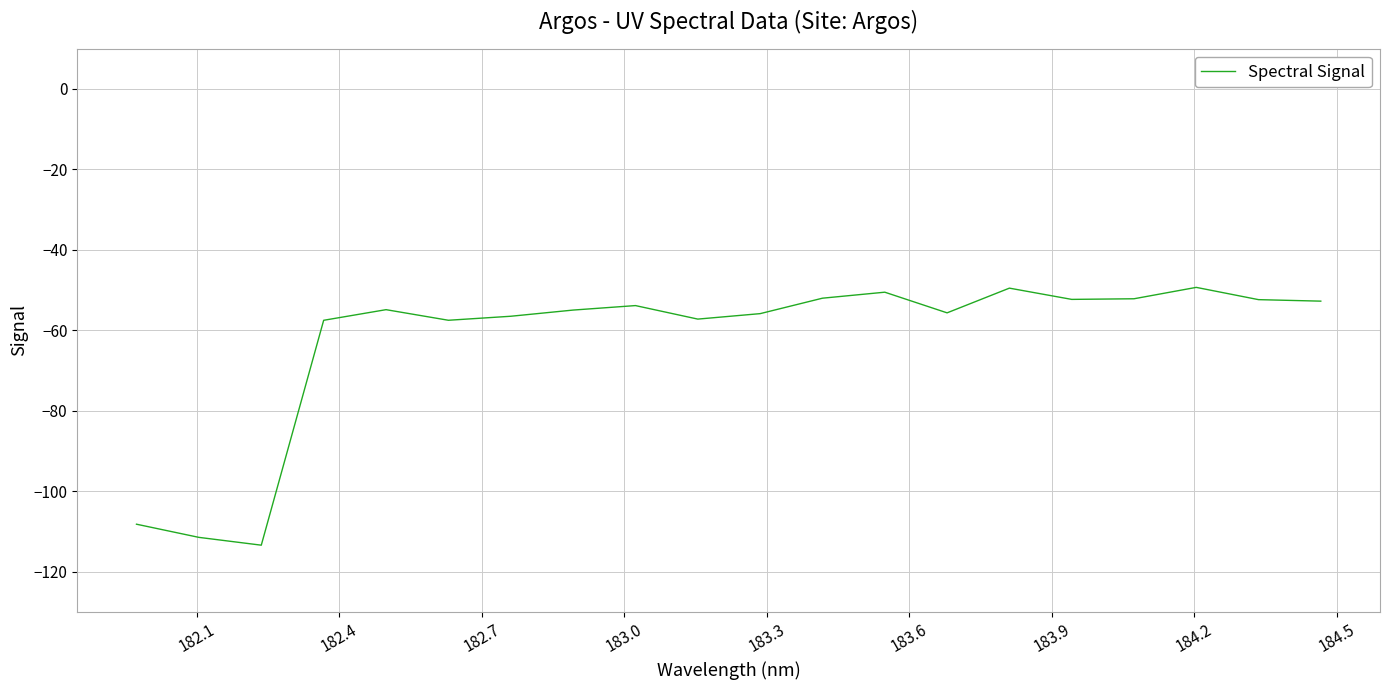

What is the greatest value displayed?

-49.3